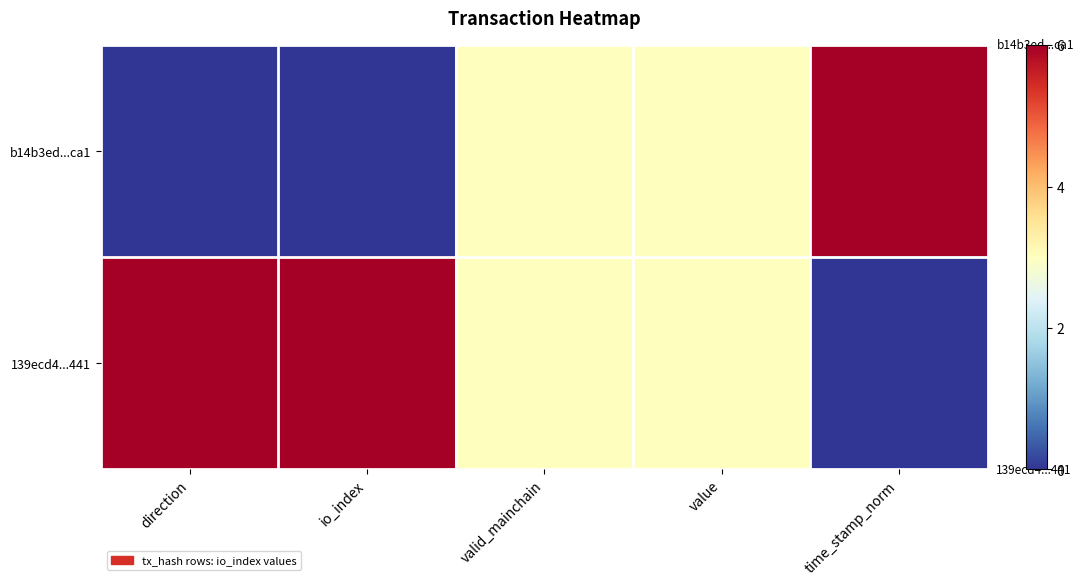

At how many categories does at least one series exceed 4?

3